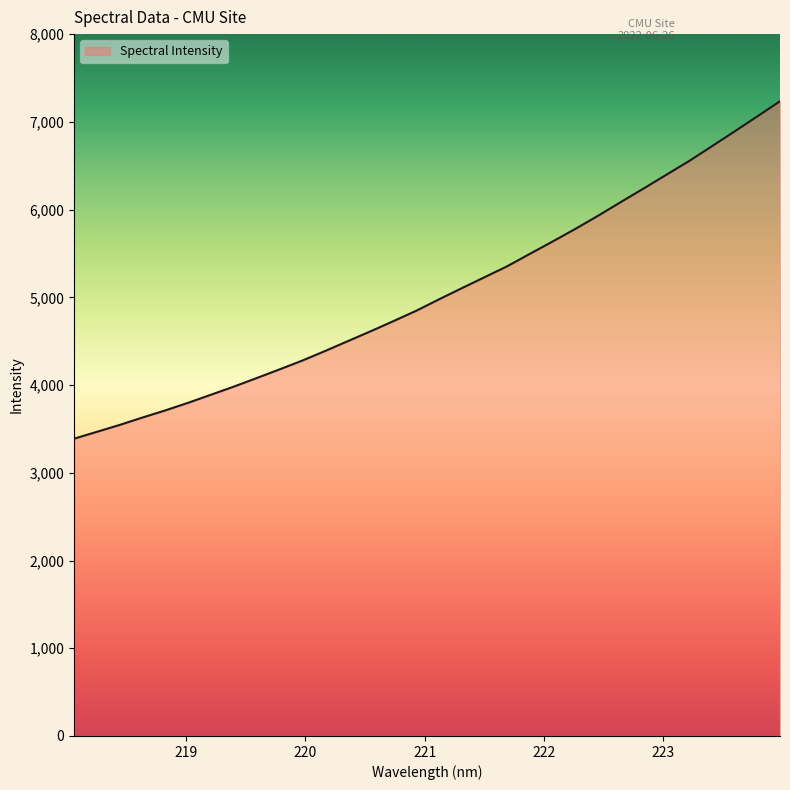

True or false: there are more than 1 points higher than both neighbors.

False